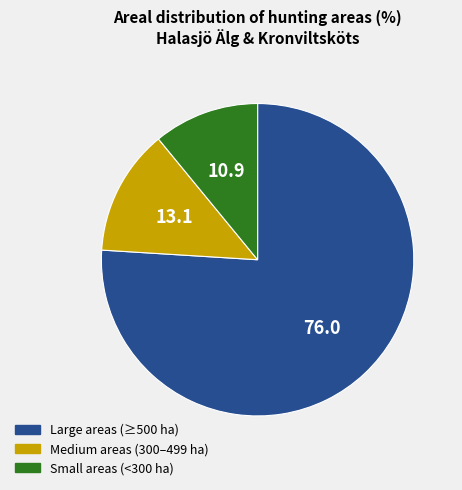

Does any single category account for the majority?

Yes